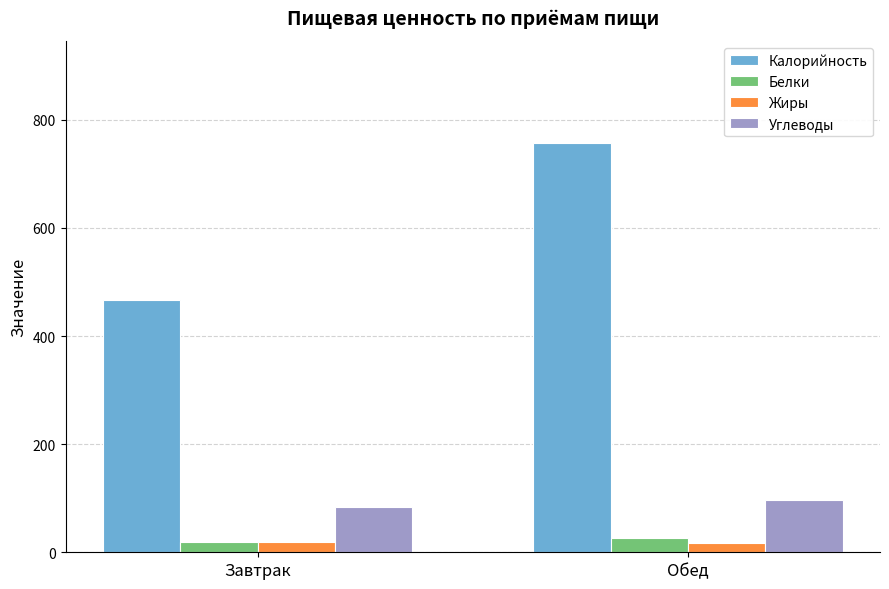

What is the approximate value of Калорийность at Завтрак?

467.1